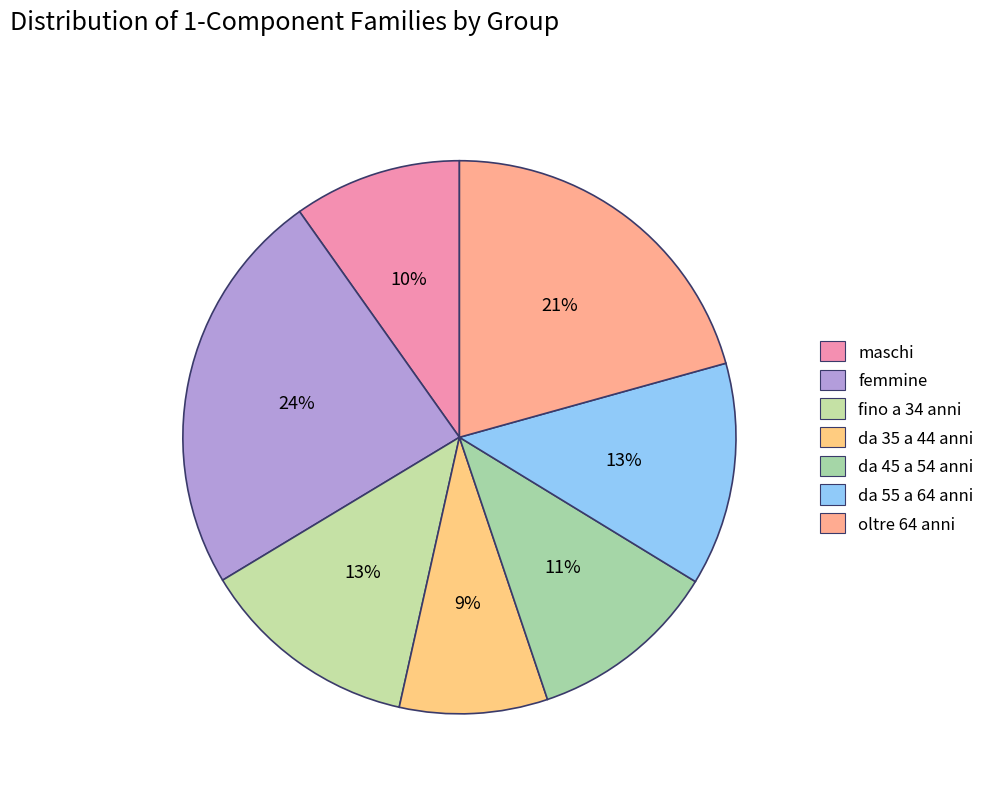

The oltre 64 anni slice represents 26% of the pie. True or false?

False